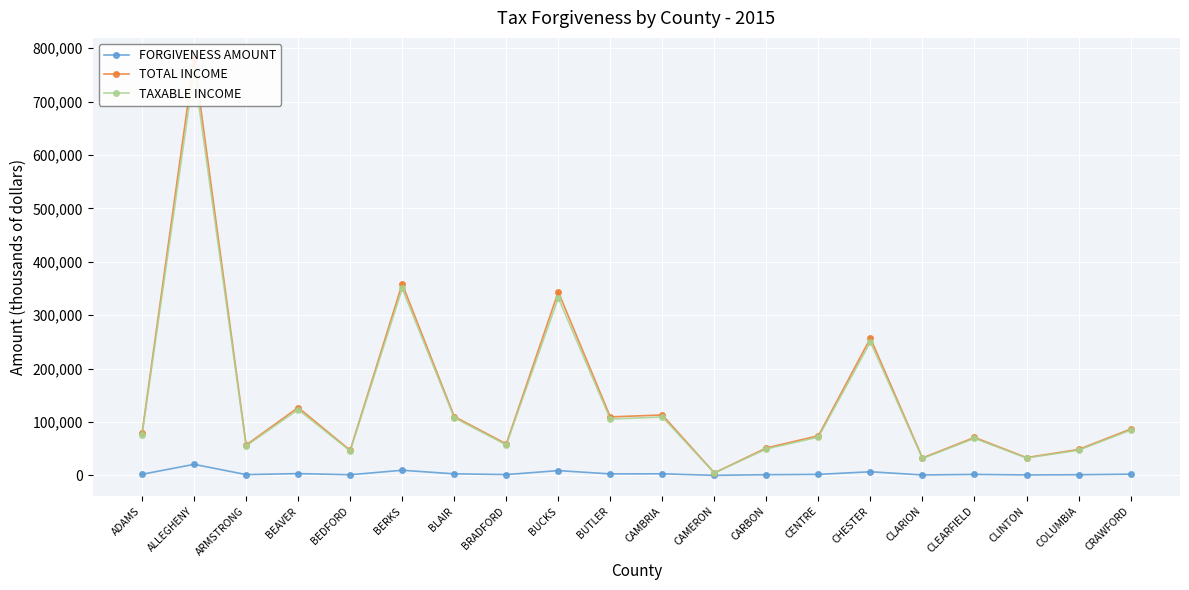

Between BEAVER and COLUMBIA, which series saw the biggest shift?

TOTAL INCOME